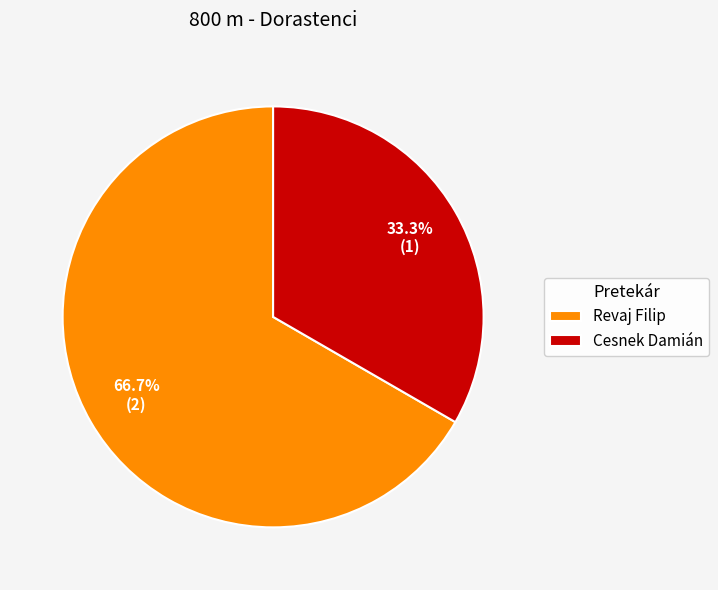

The Cesnek Damián slice represents 45% of the pie. True or false?

False